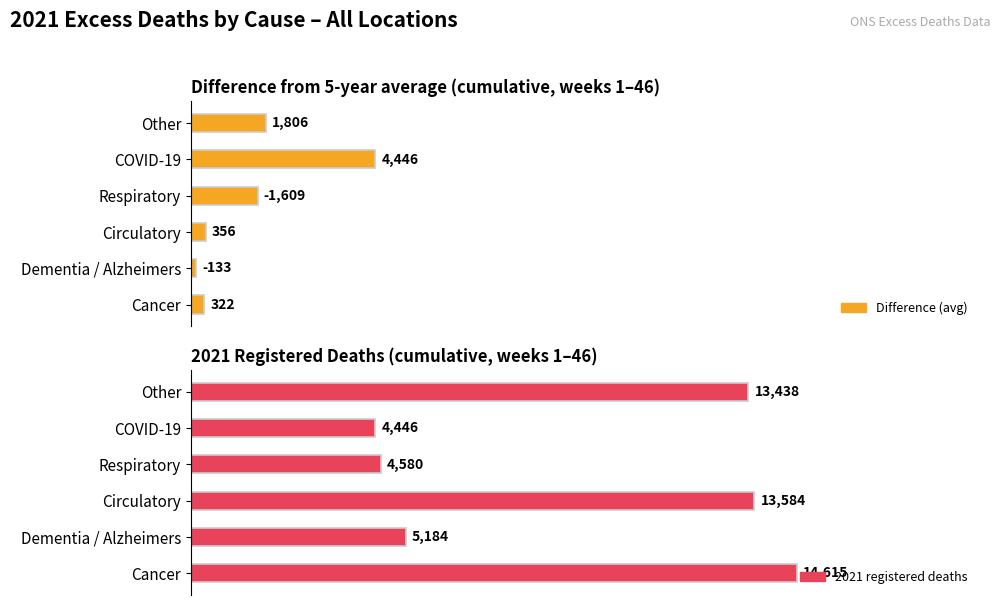

Where does the Average utilization series first go above 356?

COVID-19